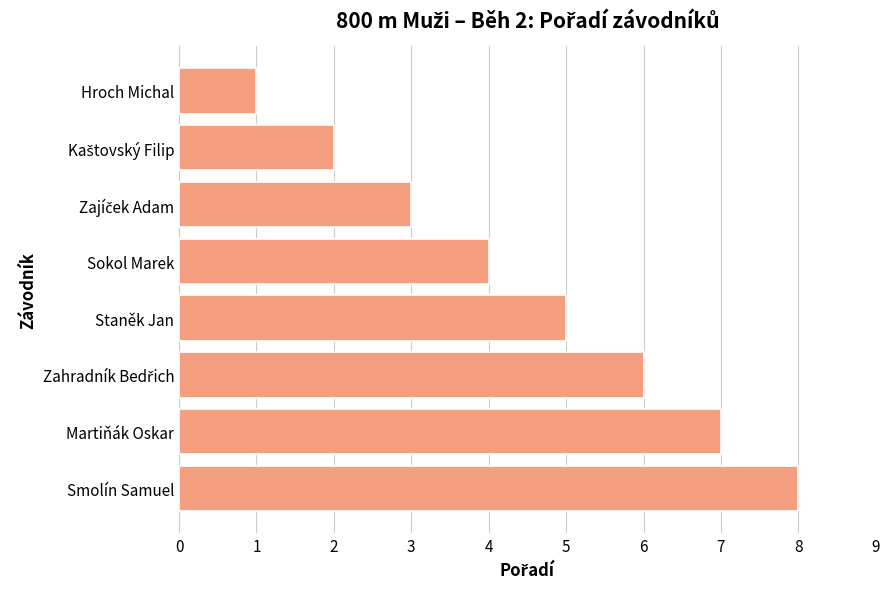

Reading bottom to top, list all the values displayed in this chart.

8	7	6	5	4	3	2	1